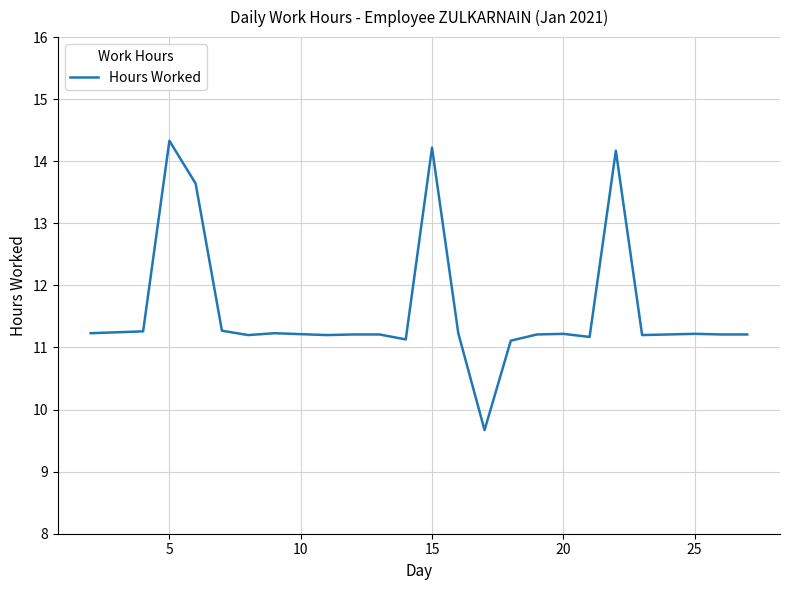

What is the minimum value shown in the chart?

9.7